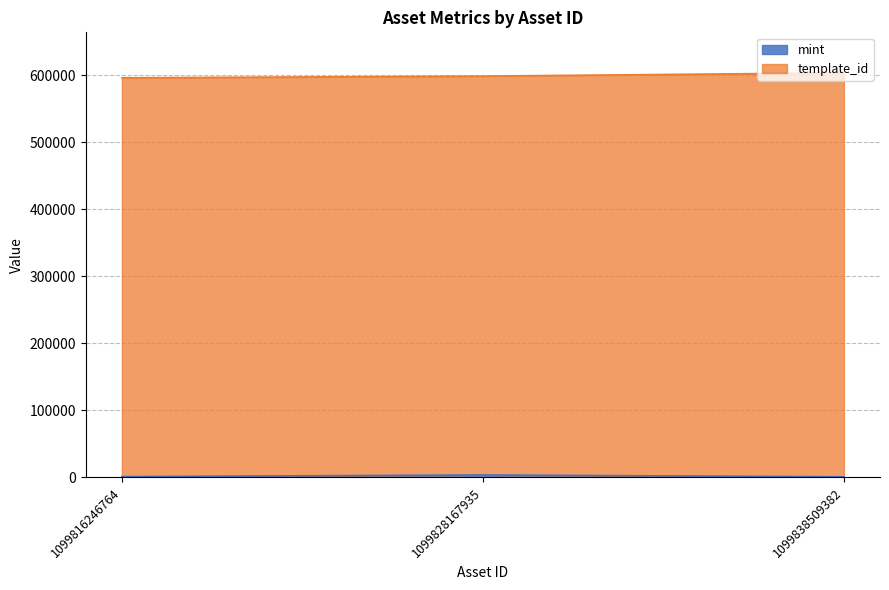

Reading right to left, extract all data points from this chart.

948	3694	1205